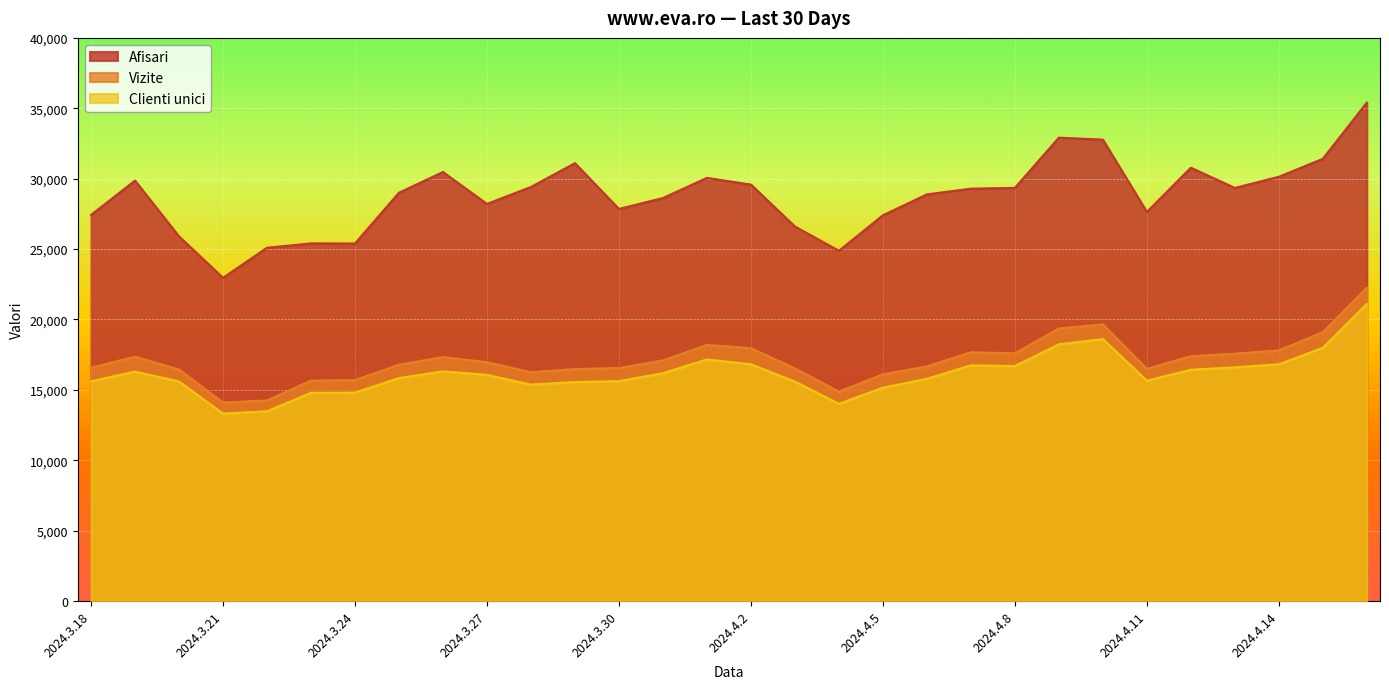

Rank the series at 2024.4.9 from lowest to highest value.

Clienti unici, Vizite, Afisari